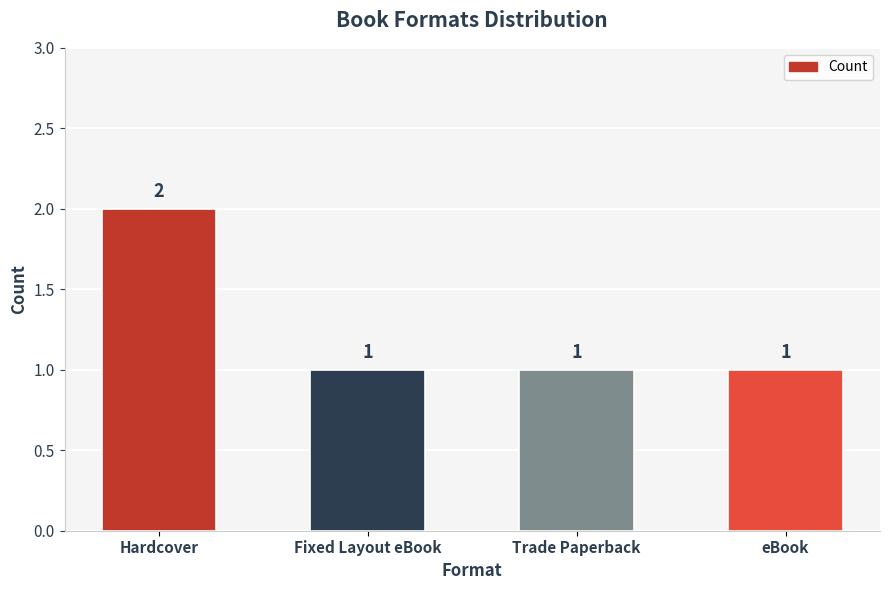

Count the values in the range 1 to 2.

4